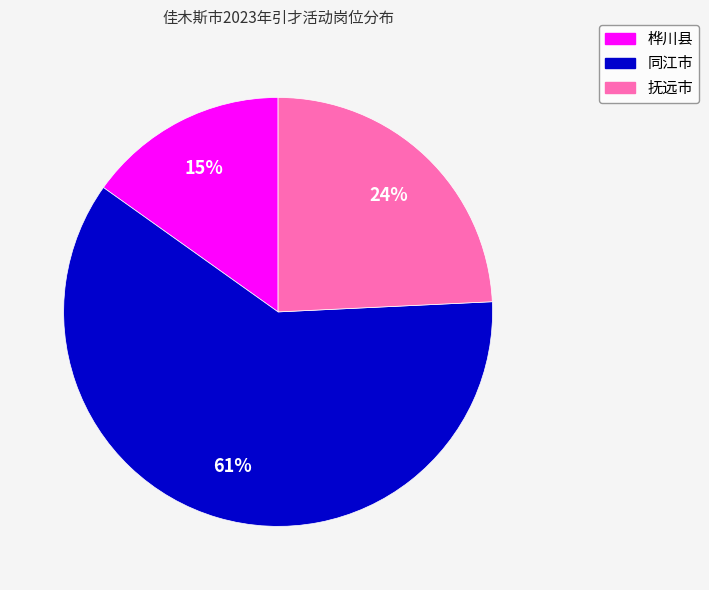

Approximately how many times larger is the value at 同江市 compared to 抚远市?

2.5